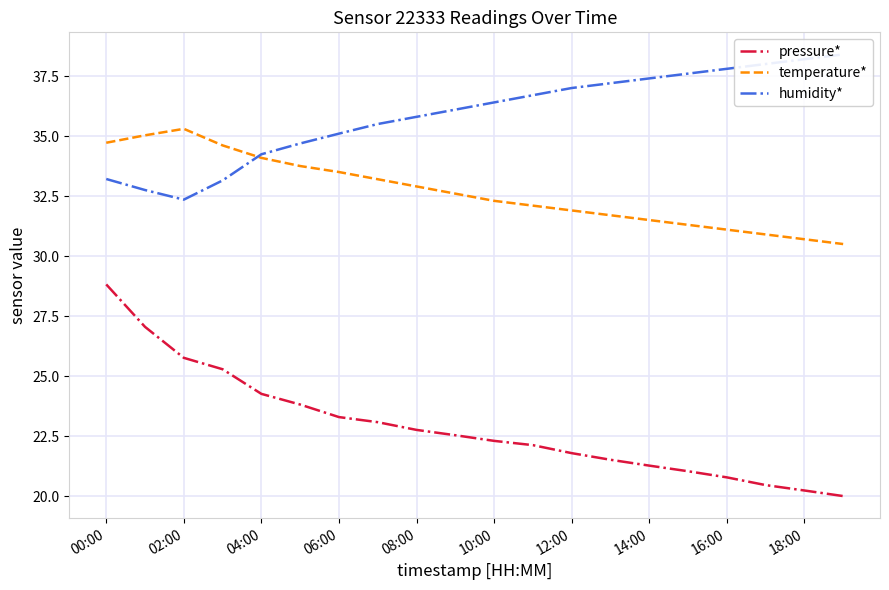

The value of temperature* at 08:00 is 32.9. True or false?

True